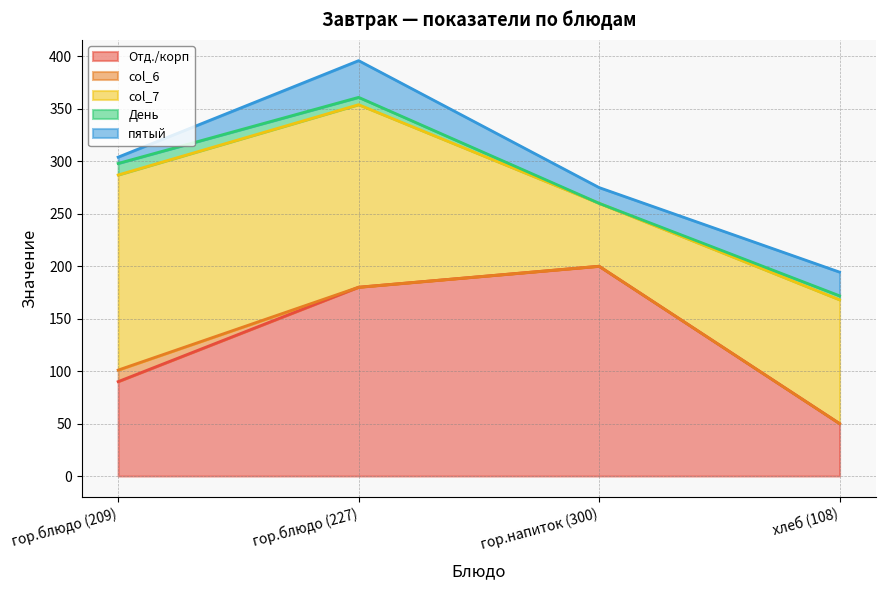

Reading left to right, extract all data points from this chart.

Отд./корп: гор.блюдо (209)=90.0	гор.блюдо (227)=180.0	гор.напиток (300)=200.0	хлеб (108)=50.0
col_6: гор.блюдо (209)=11.0	гор.блюдо (227)=0.0	гор.напиток (300)=0.0	хлеб (108)=0.0
col_7: гор.блюдо (209)=186.0	гор.блюдо (227)=174.0	гор.напиток (300)=60.0	хлеб (108)=118.0
День: гор.блюдо (209)=11.0	гор.блюдо (227)=7.0	гор.напиток (300)=0.0	хлеб (108)=3.8
пятый: гор.блюдо (209)=6.0	гор.блюдо (227)=35.0	гор.напиток (300)=15.0	хлеб (108)=22.6